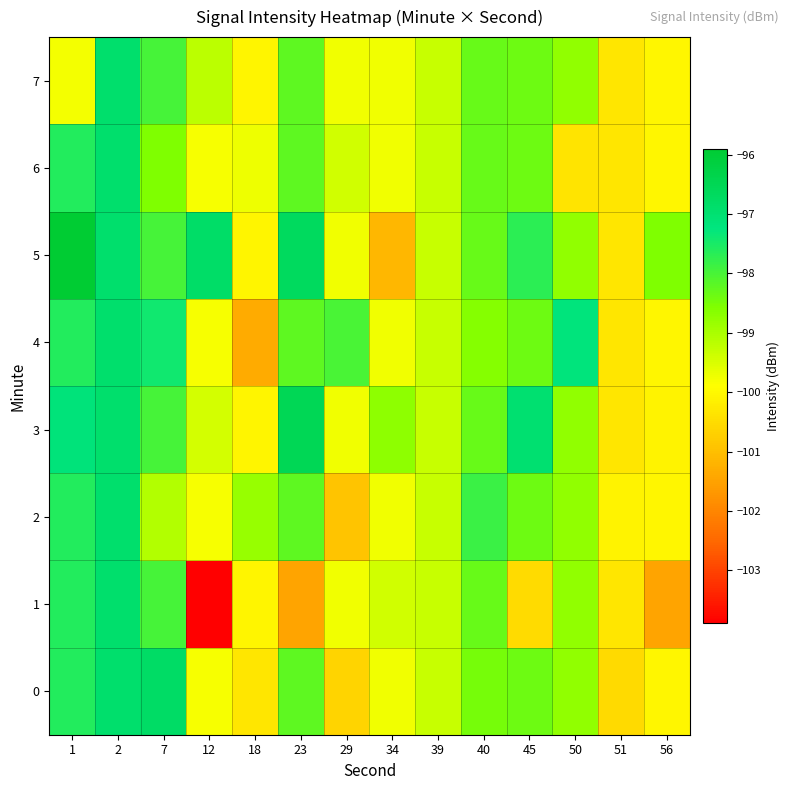

What is the minimum value shown in the chart?

-103.9